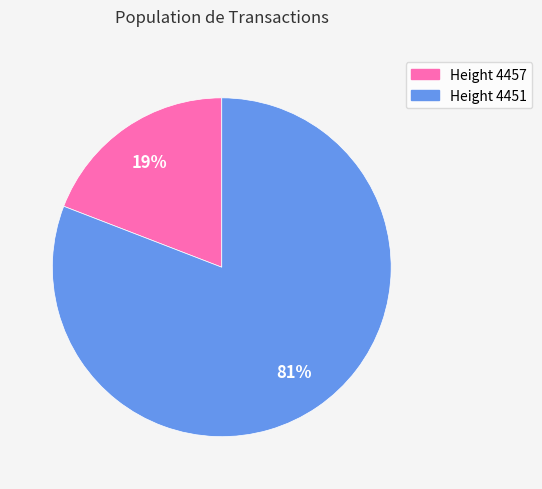

Is there a majority slice in this chart?

Yes